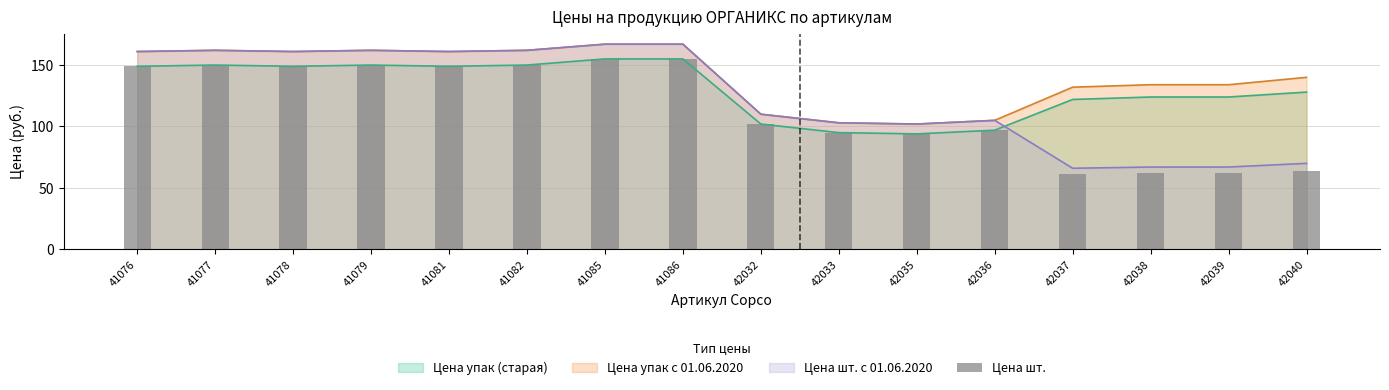

What is the value of the 13th bar from the left?

61